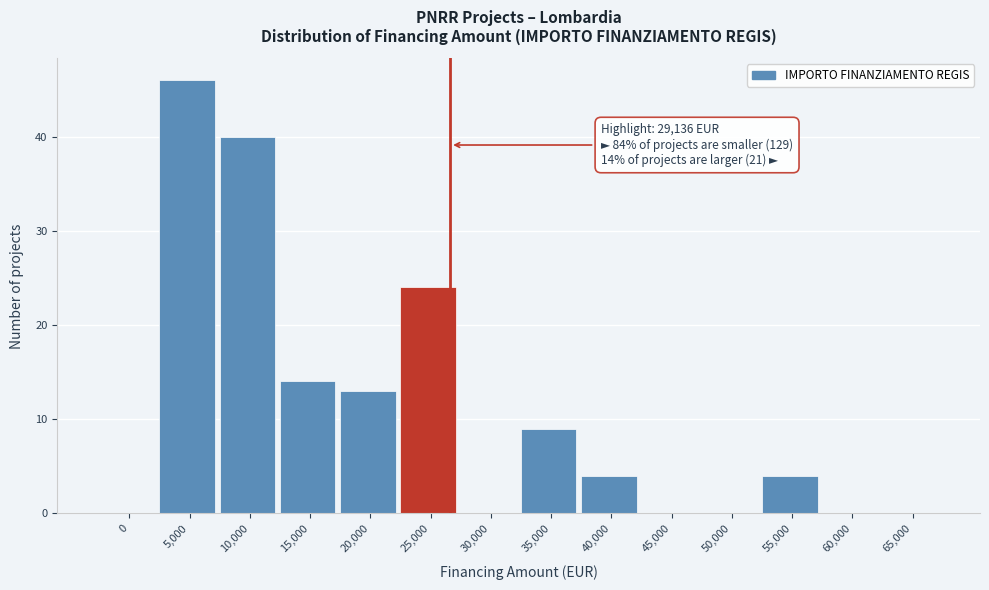

Reading left to right, extract all data points from this chart.

0=0	5,000=46	10,000=40	15,000=14	20,000=13	25,000=24	30,000=0	35,000=9	40,000=4	45,000=0	50,000=0	55,000=4	60,000=0	65,000=0